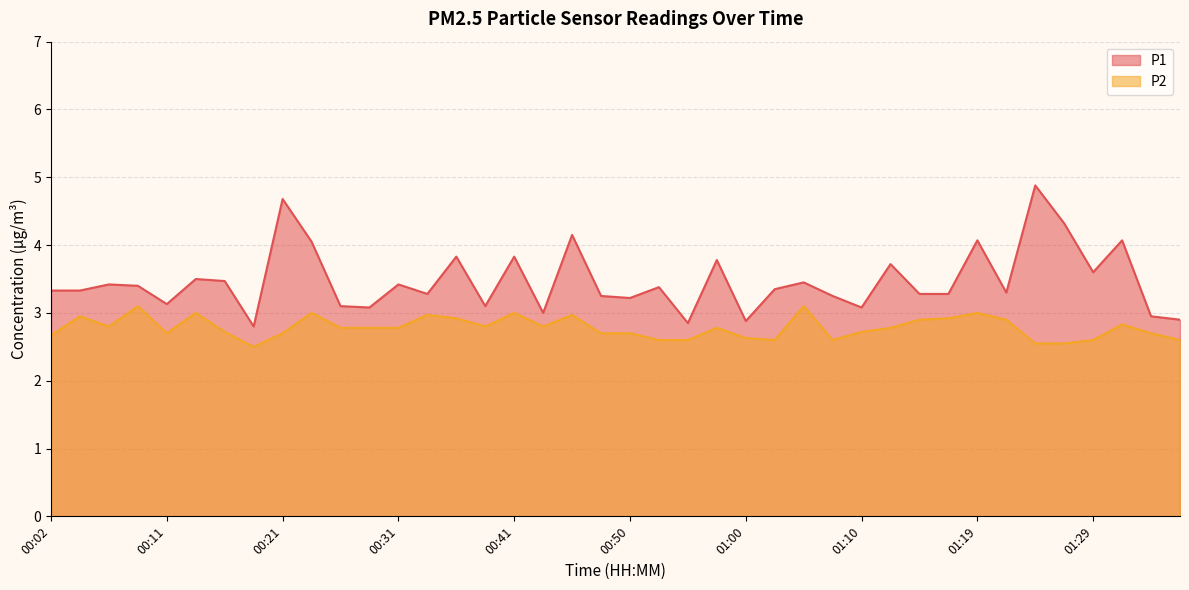

Where is the first local minimum for P2?

00:07